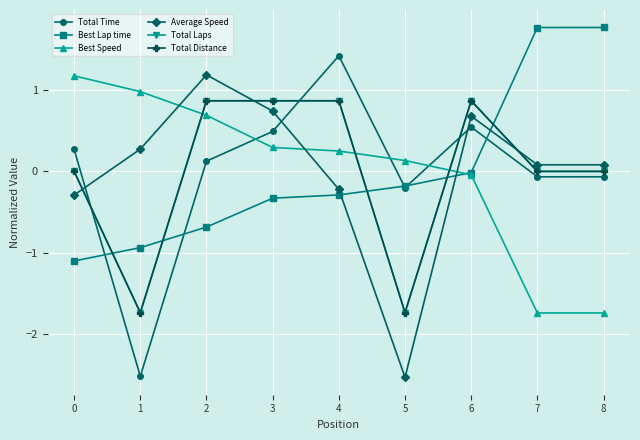

How many lines are shown in the chart?

6